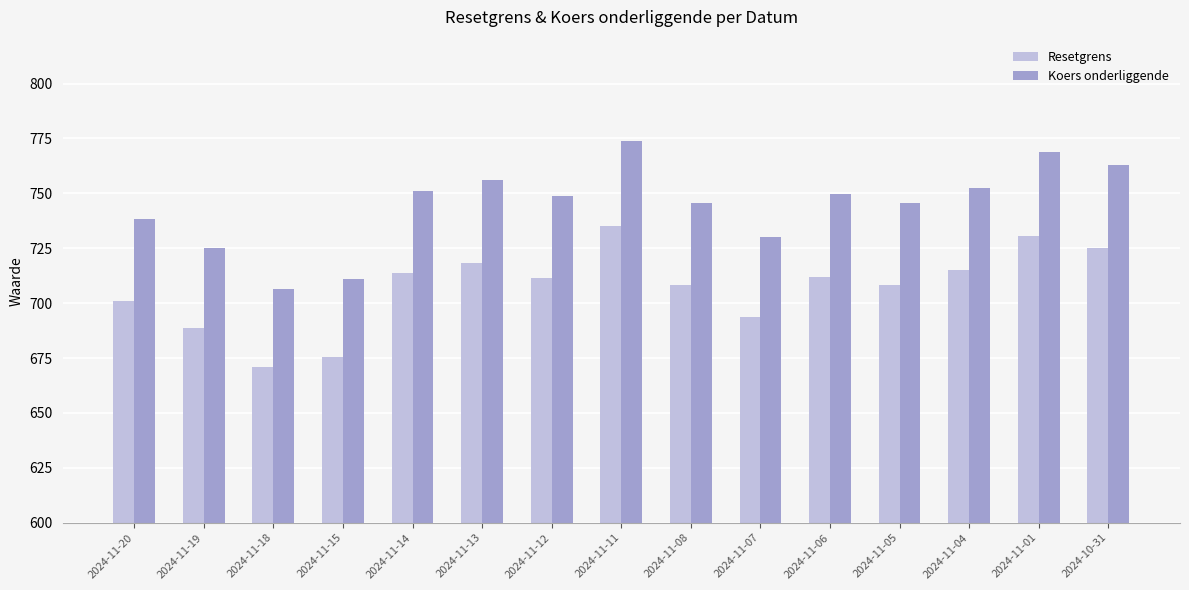

How many values in the Resetgrens series are below 711?

7